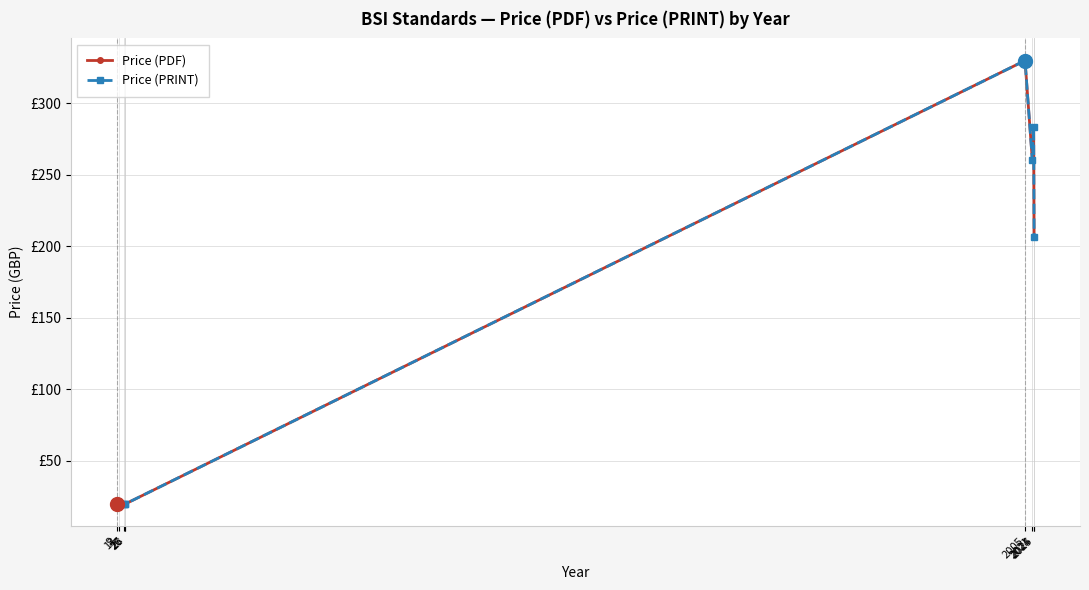

What is the difference between the maximum and minimum values in the Price (PDF) series?

310.0